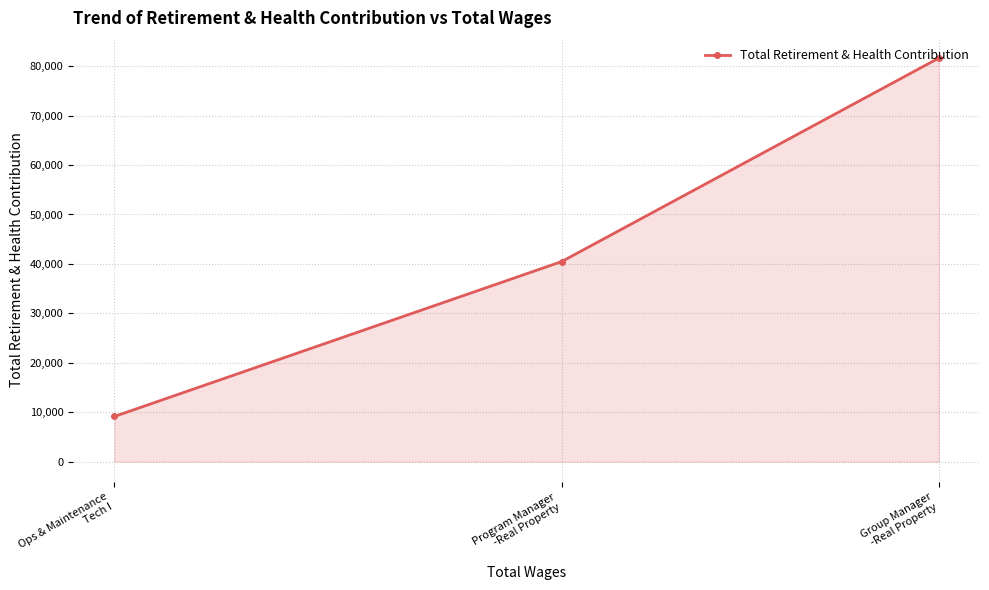

Does the chart display data point markers on the line(s)?

Yes